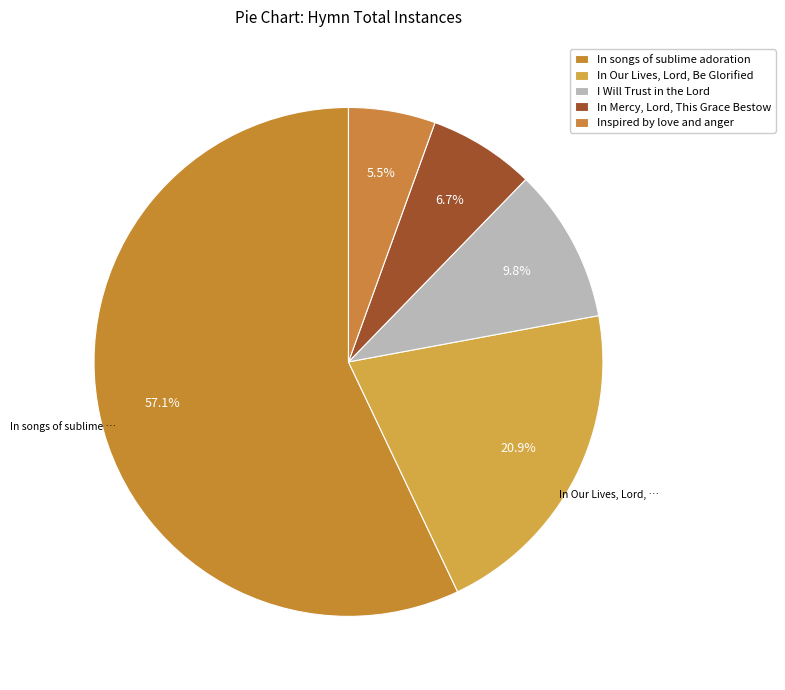

Which slice is the largest?

In songs of sublime adoration and praise